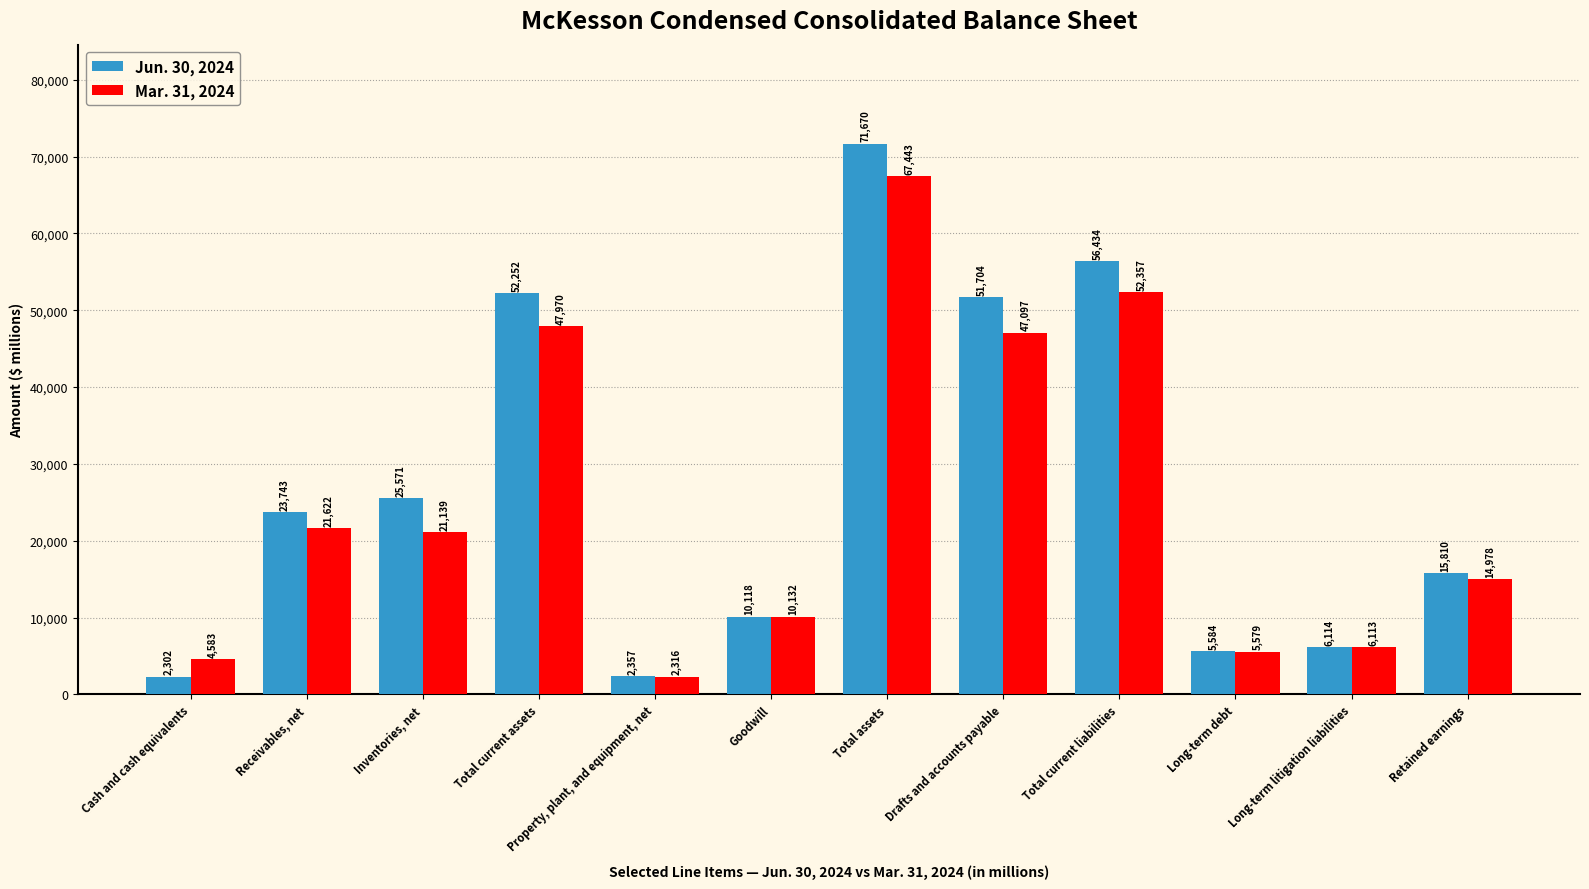

At which label does Jun. 30, 2024 reach its minimum?

Cash and cash equivalents